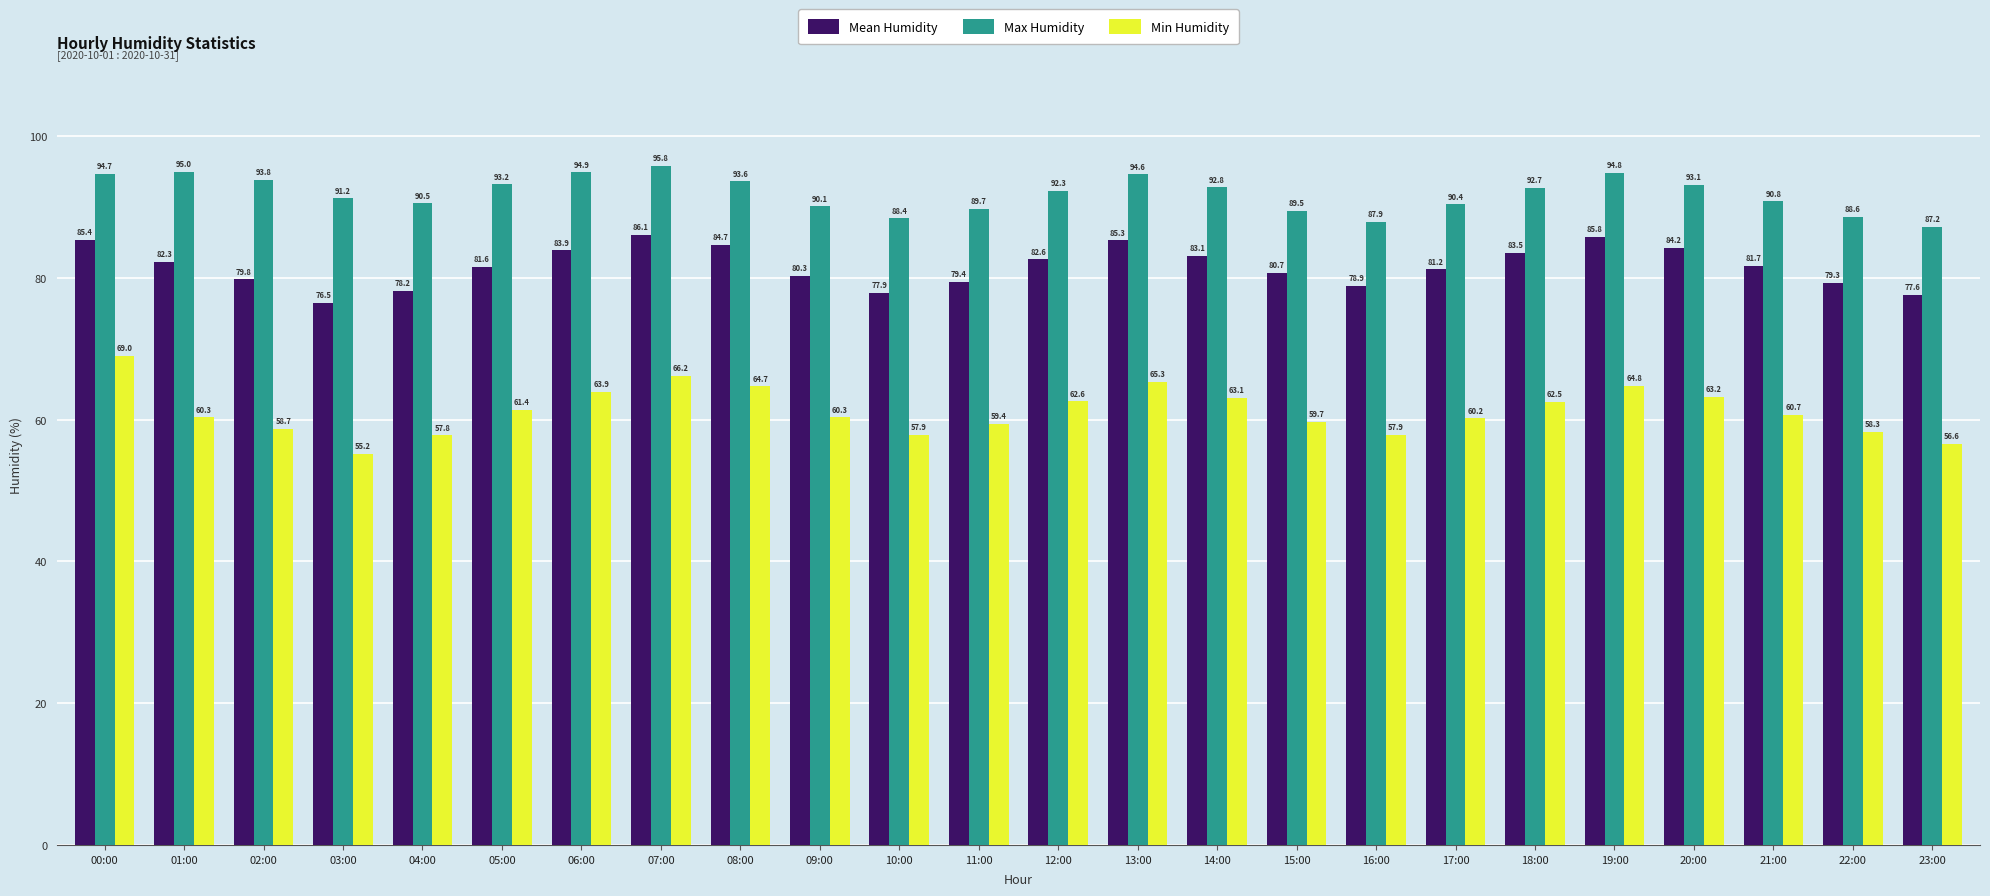

How many bars are there in each group?

3